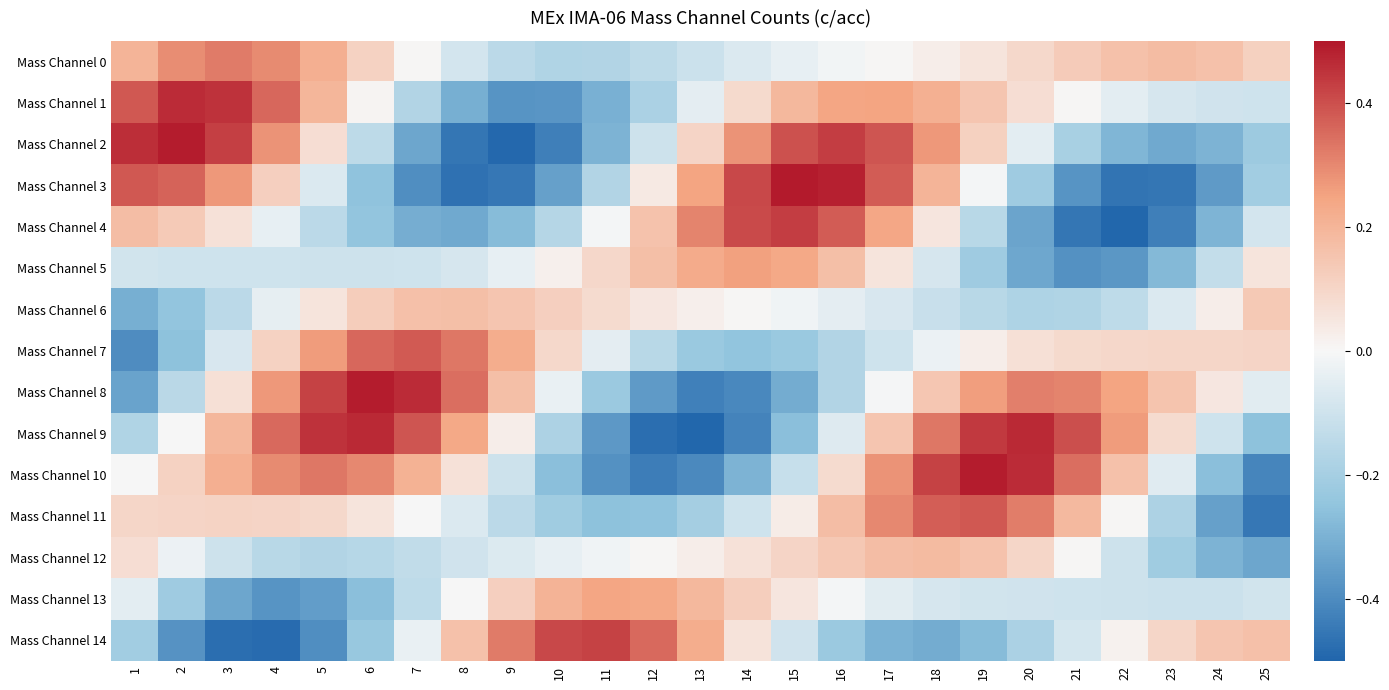

How many series are shown in this chart?

15